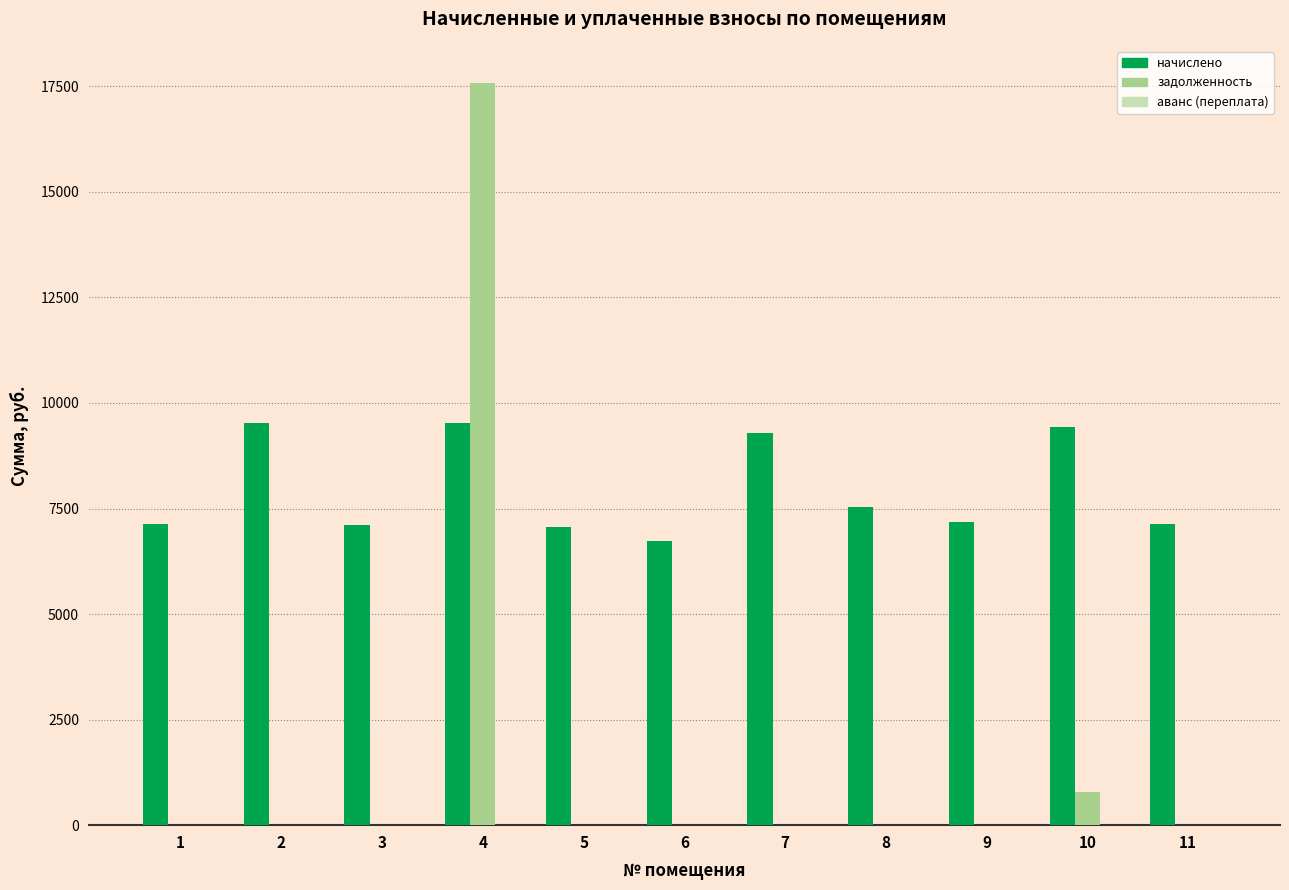

Is the value of задолженность at 10 greater than the value of начислено at 5?

No